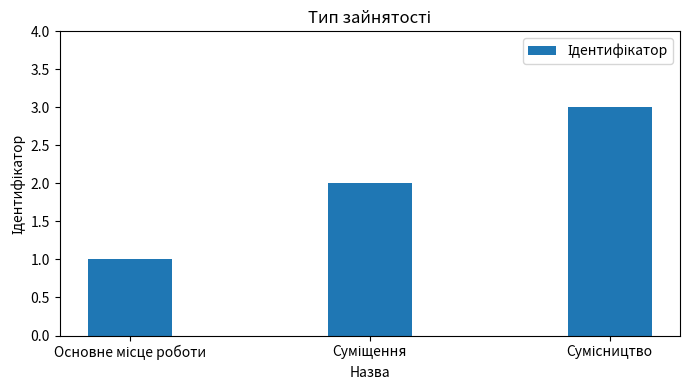

What is the maximum value shown in the chart?

3